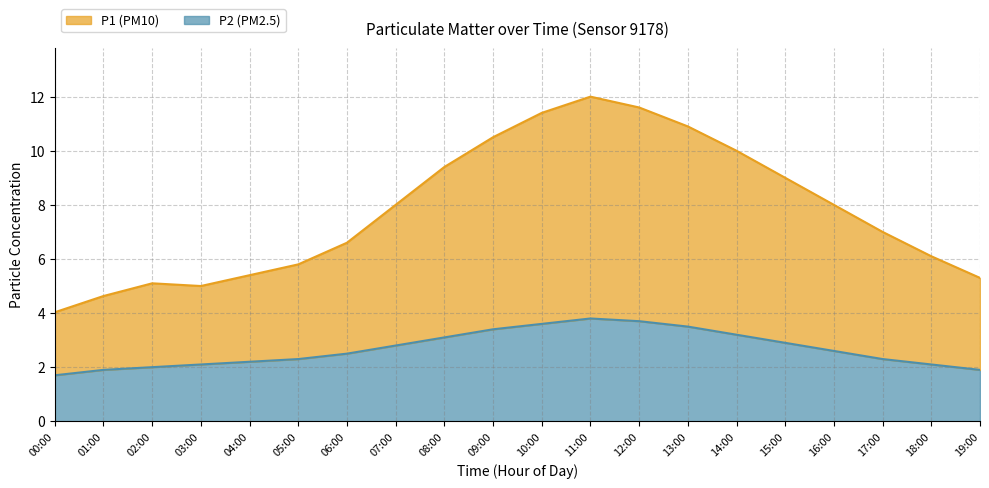

True or false: P2 and P1 cross at least once.

False